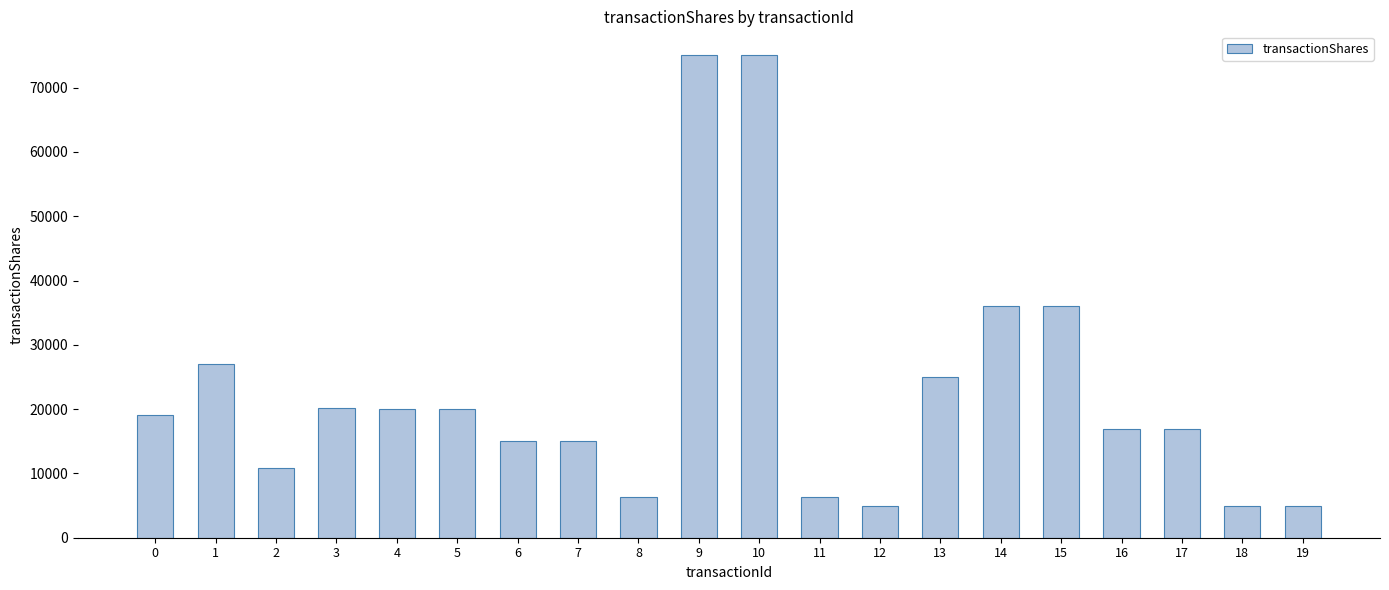

Approximately how many times larger is the value at 19 compared to 3?

0.2